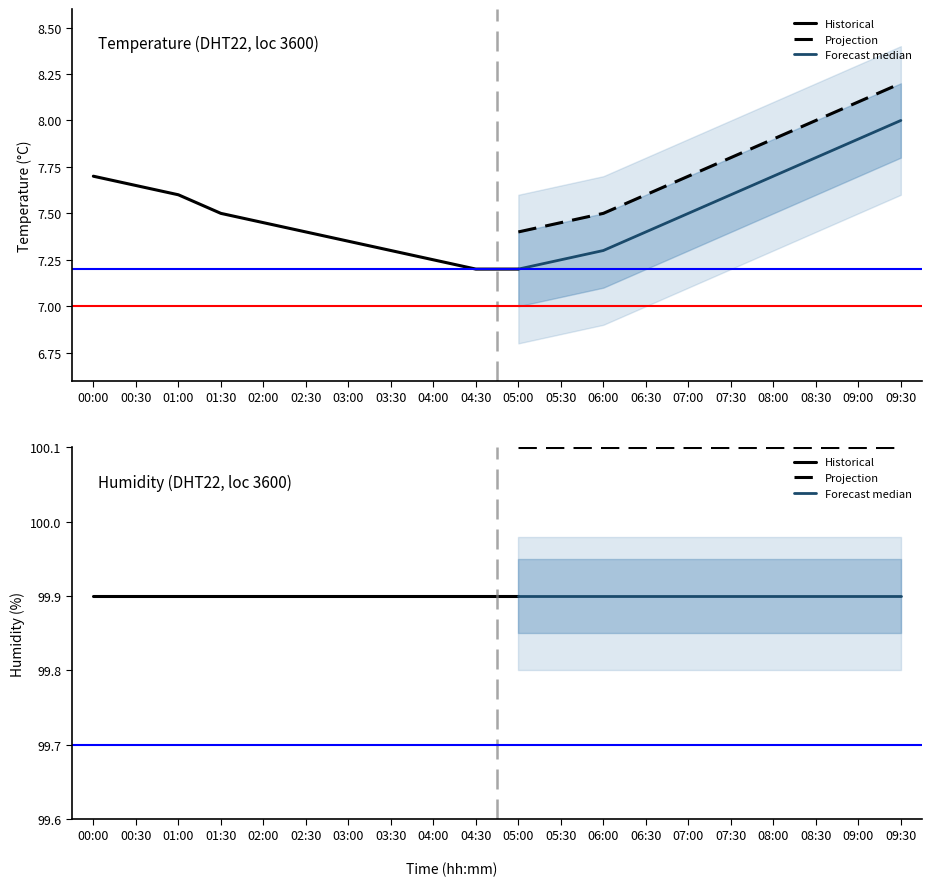

Which category has the lowest value across all series?

04:30